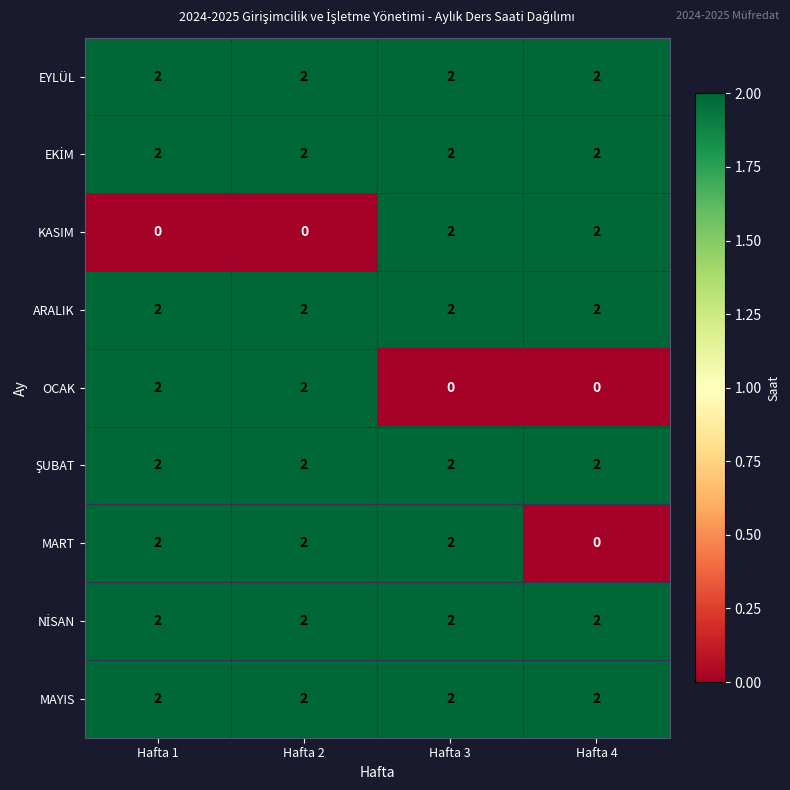

Count the number of data series in this chart.

9